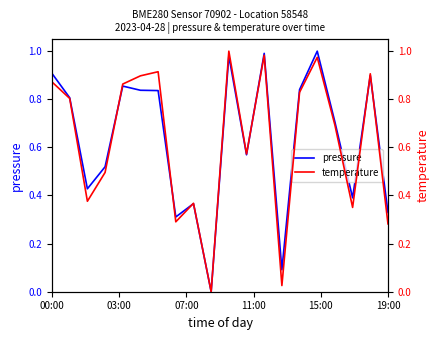

True or false: pressure has more than 0 points higher than both neighbors.

True